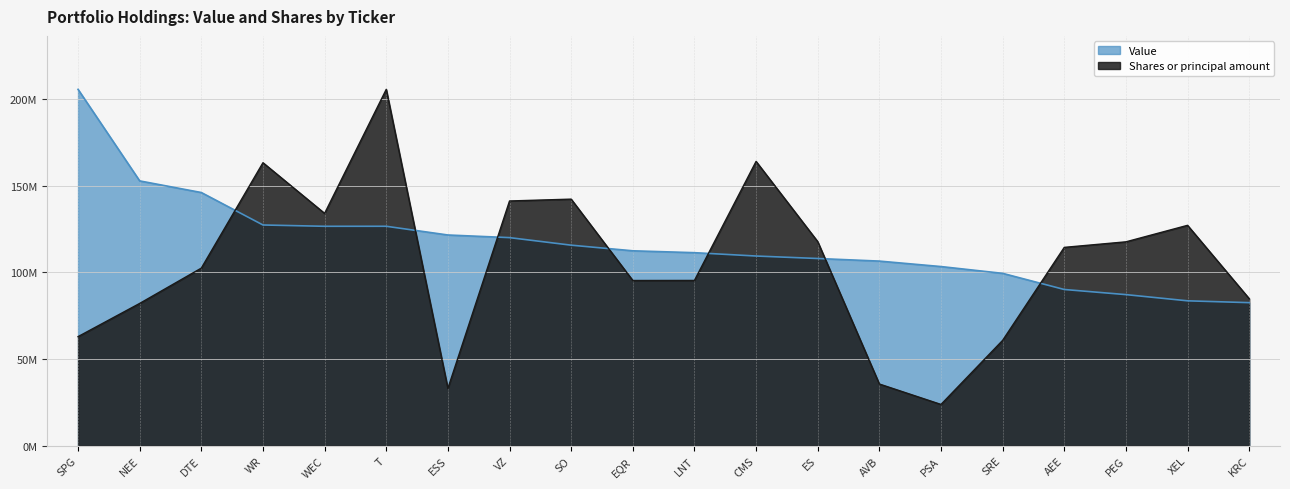

Reading right to left, extract all data points from this chart.

Value: KRC=82586000.0	XEL=83640000.0	PEG=87220000.0	AEE=90180000.0	SRE=99495000.0	PSA=103410000.0	AVB=106564000.0	ES=108062000.0	CMS=109490000.0	LNT=111420000.0	EQR=112504000.0	SO=115753000.0	VZ=120108000.0	ESS=121626000.0	T=126659000.0	WEC=126646000.0	WR=127403000.0	DTE=146132000.0	NEE=152841000.0	SPG=205671000.0
Shares or principal amount: KRC=84901725.9	XEL=127209510.0	PEG=117684061.9	AEE=114488559.0	SRE=60820456.8	PSA=23845804.3	AVB=35636217.7	ES=117814133.6	CMS=164091999.2	LNT=95407132.5	EQR=95371704.6	SO=142324543.9	VZ=141261644.9	ESS=33079688.2	T=205671000.0	WEC=134098859.0	WR=163342926.0	DTE=102522914.4	NEE=82148085.2	SPG=62986325.9